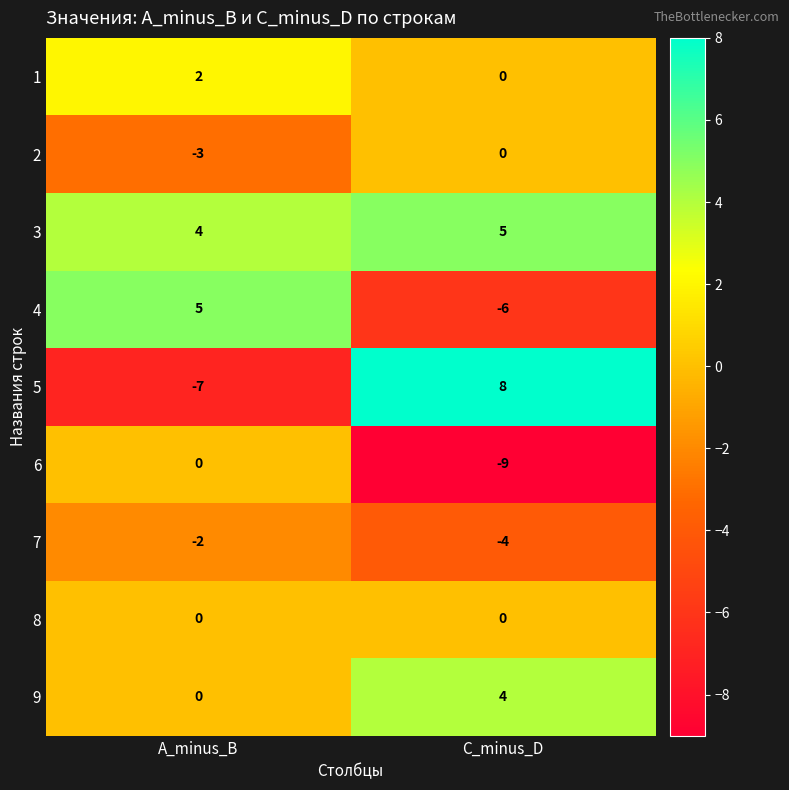

Which category has the lowest value in the 9 series?

A_minus_B